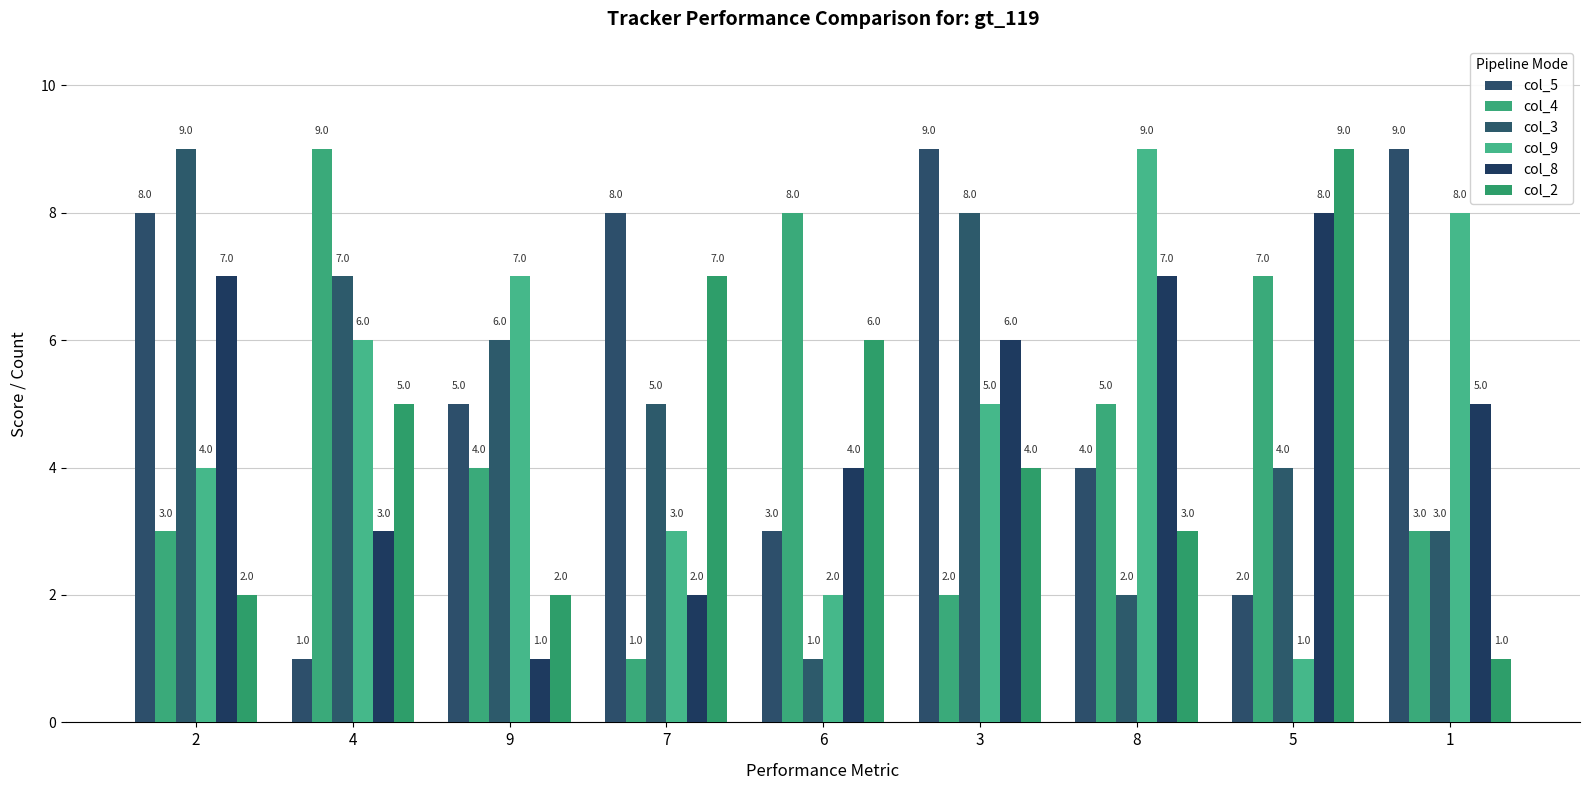

What are all the series names shown in the legend?

col_5, col_4, col_3, col_9, col_8, col_2